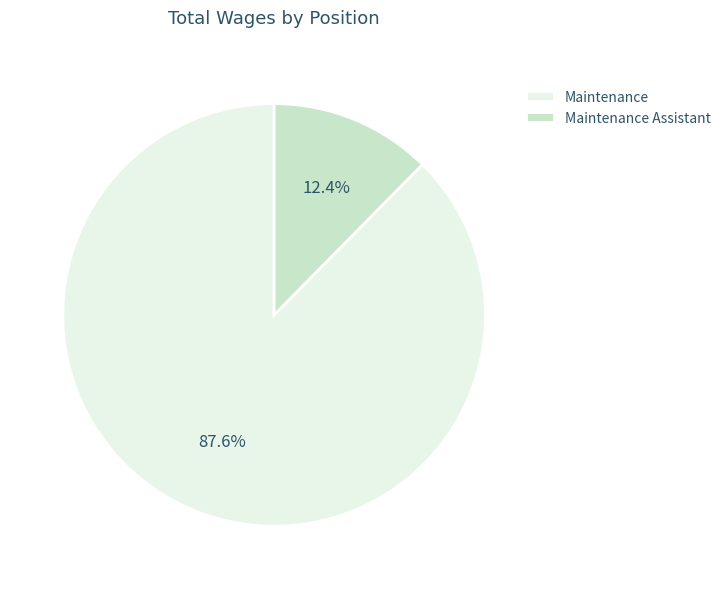

What portion of the pie excludes Maintenance?

12.4%